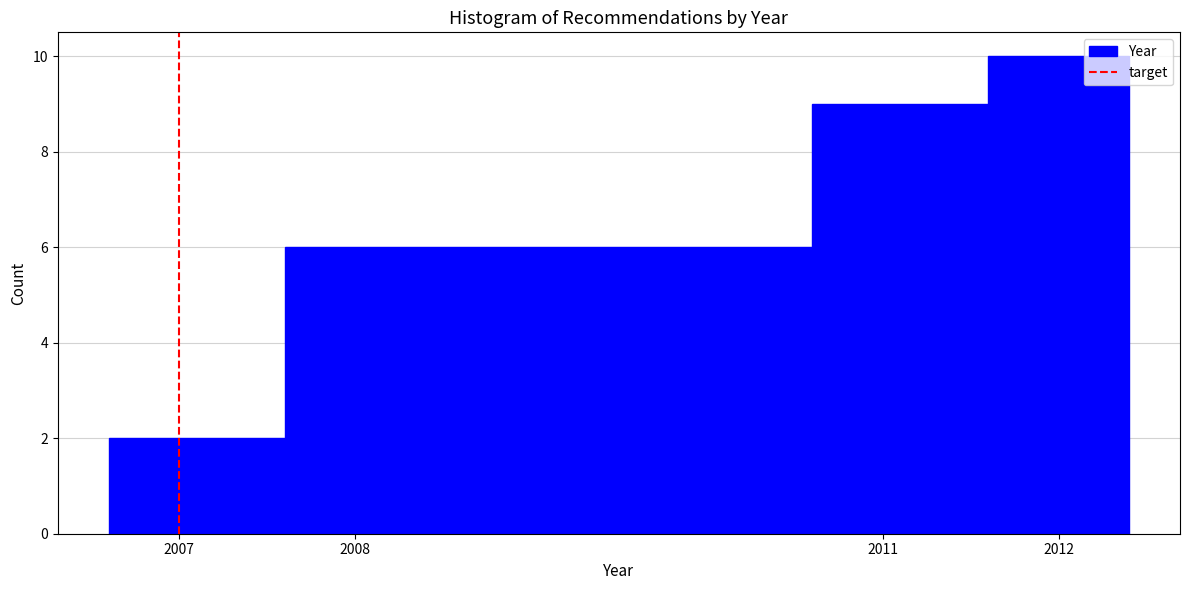

Which range on the x-axis has the tallest bar?

2011.6 to 2012.4